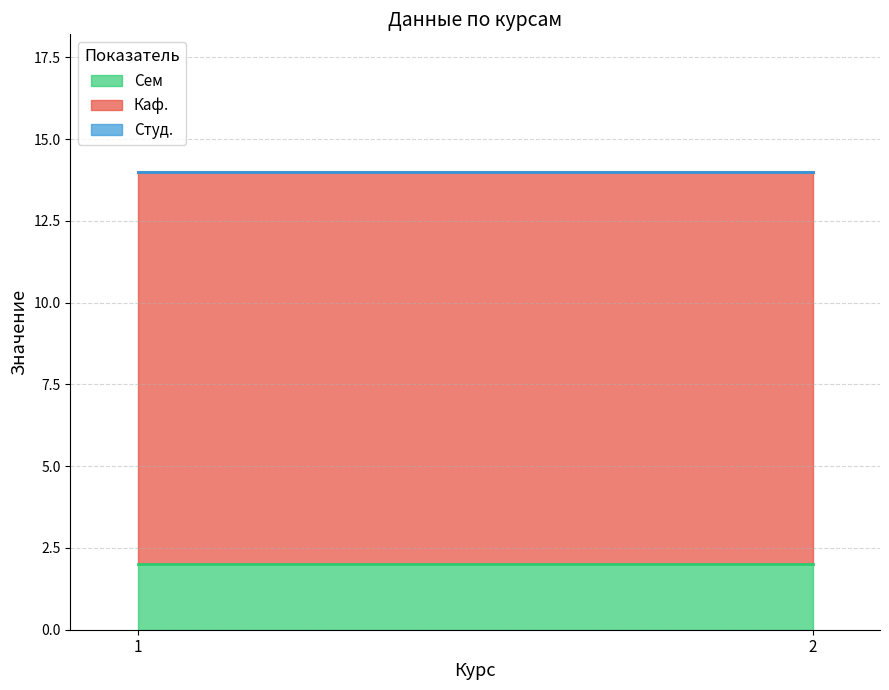

Is the value of Каф. at 1 greater than the value of Сем at 1?

Yes